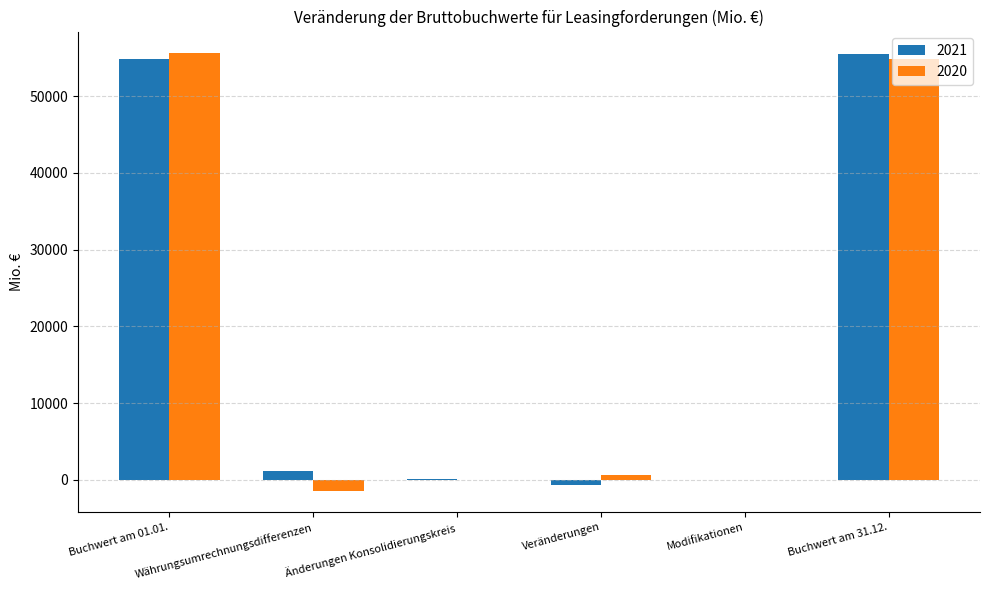

At which label does 2020 first exceed 650?

Buchwert am 01.01.